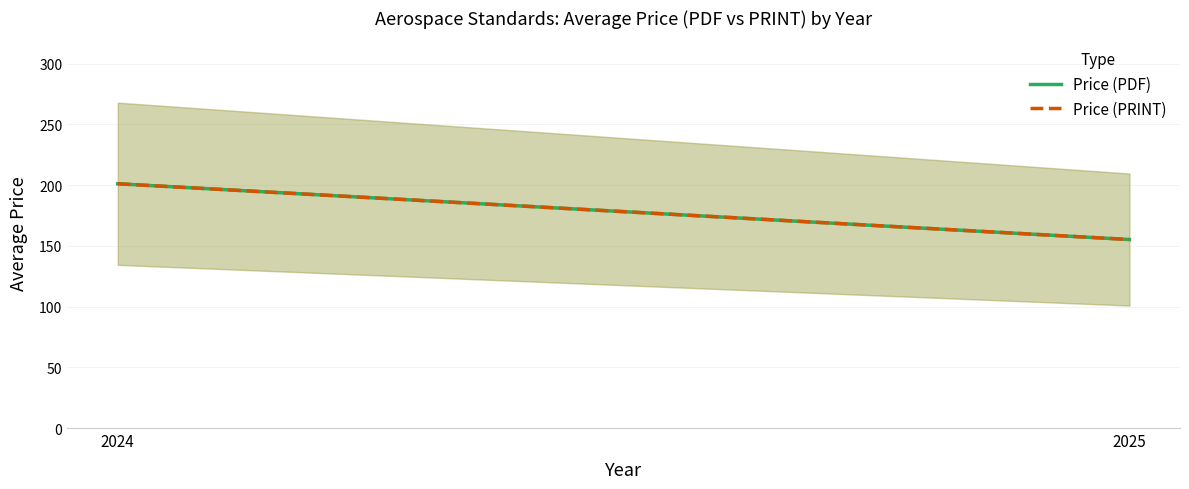

Count the number of data series in this chart.

2